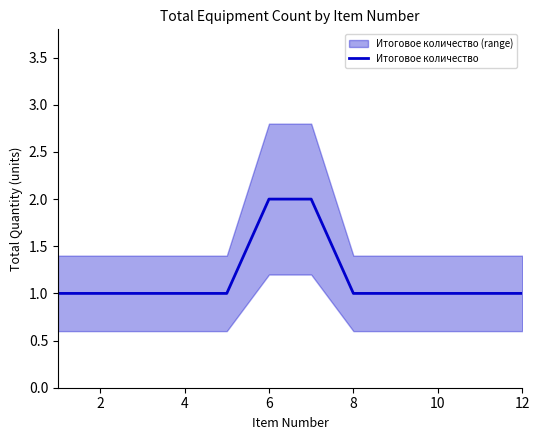

How many series are shown in this chart?

1